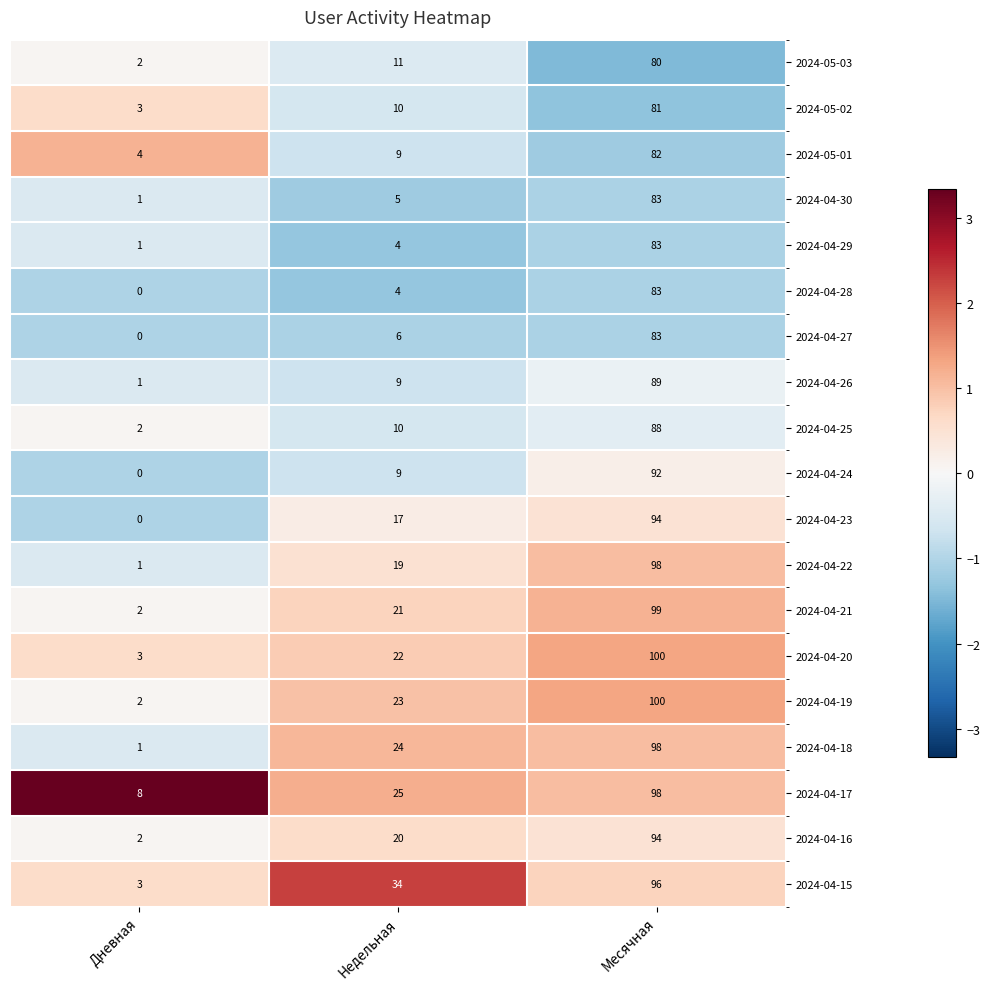

Is it true that 2024-04-27 equals 3 at Недельная?

False